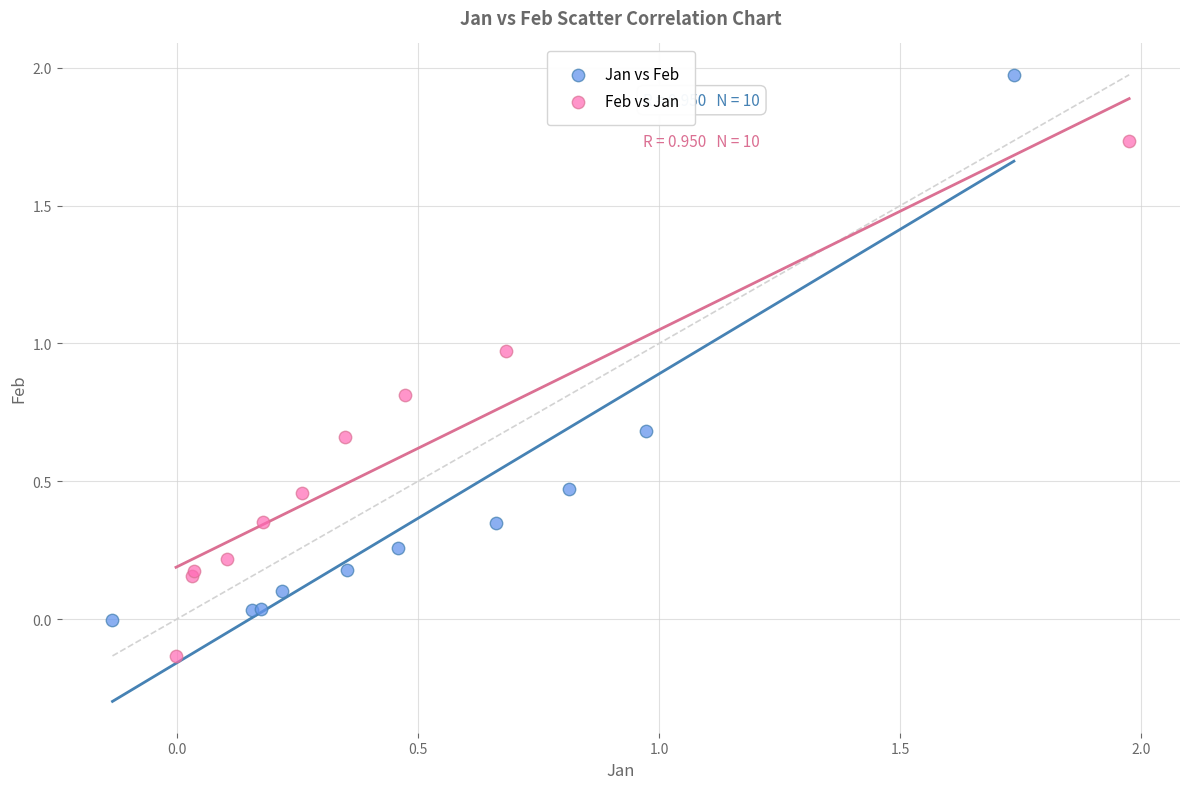

Which series reaches the minimum Y coordinate?

Feb vs Jan